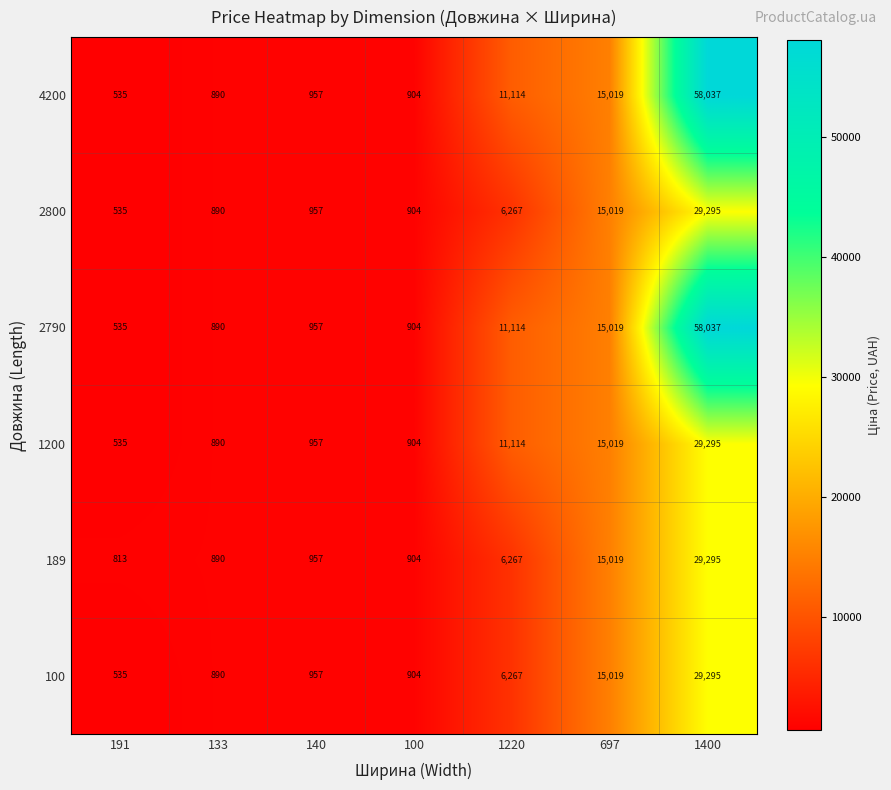

How many data points in 2790 are less than 957?

3